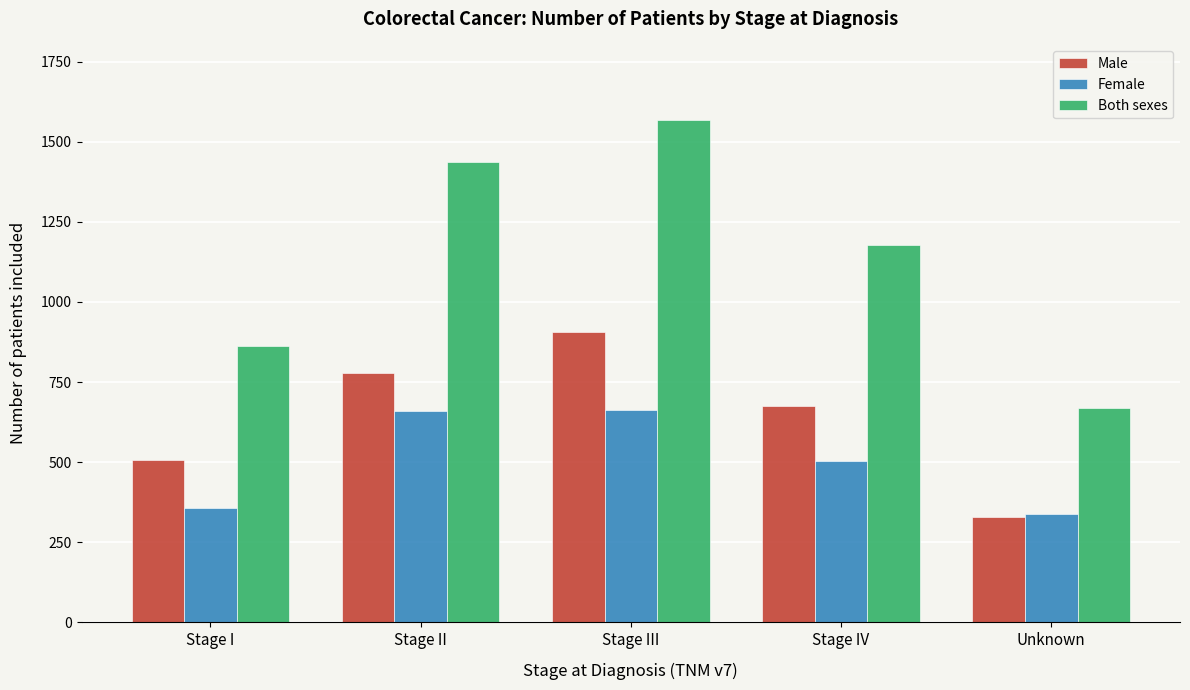

What is the total value across all series at Stage IV?

2356